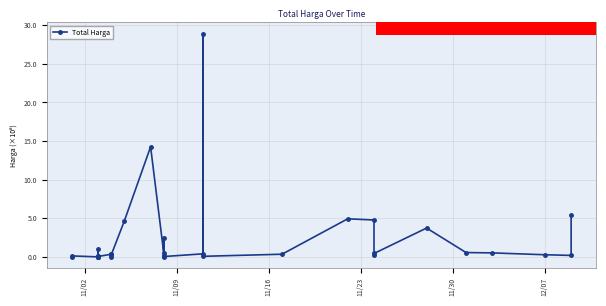

True or false: the data has more than 0 interior local peaks.

True